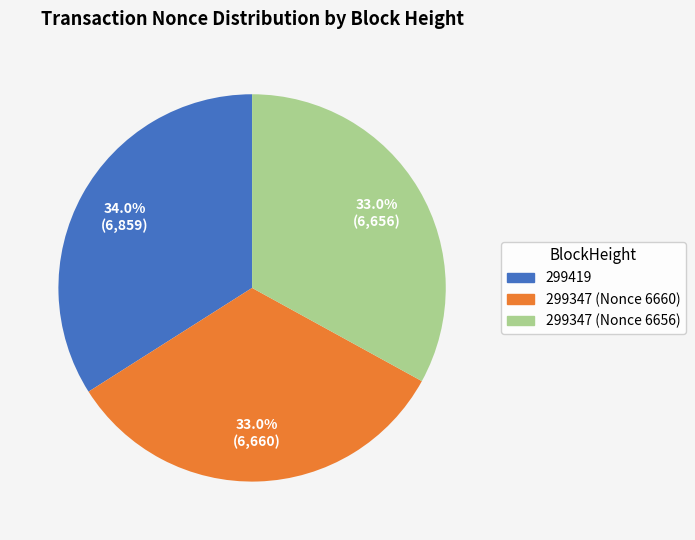

Is there any slice that represents more than half of the pie?

No